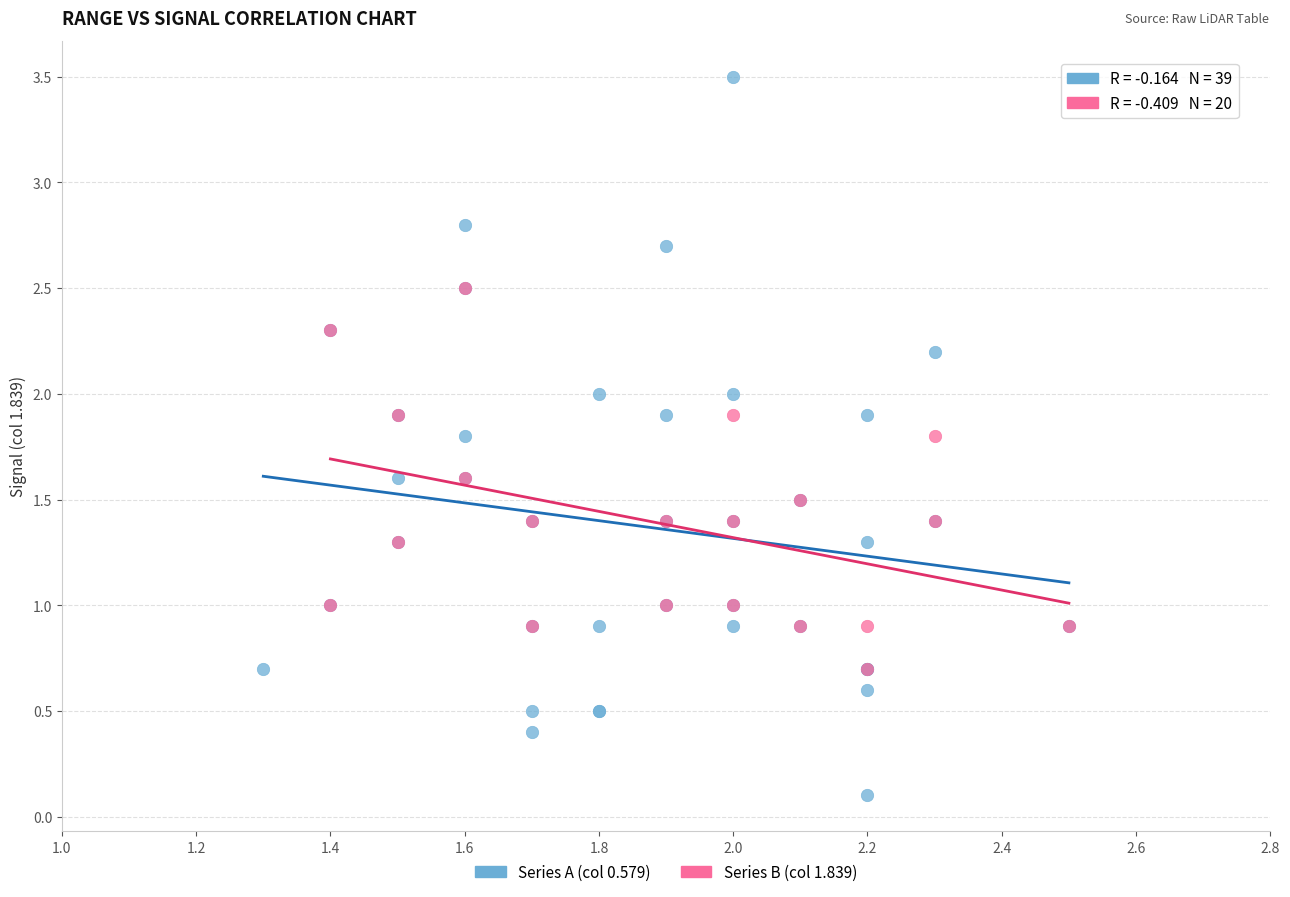

Which series has the largest Y range (max minus min)?

Series A (col 0.579)